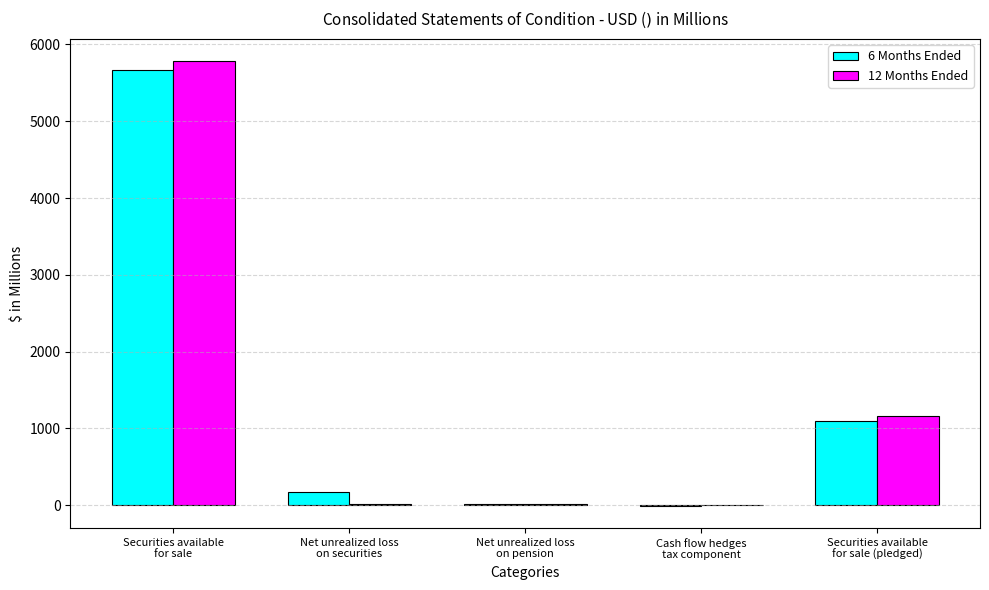

What is the sum of all 12 Months Ended values?

6980